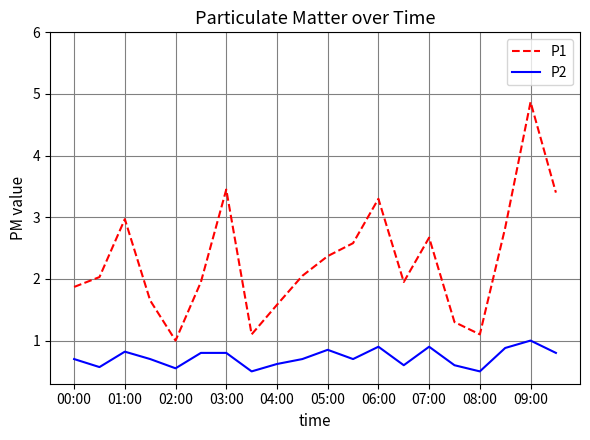

How many interior local valleys does the P2 series have?

6